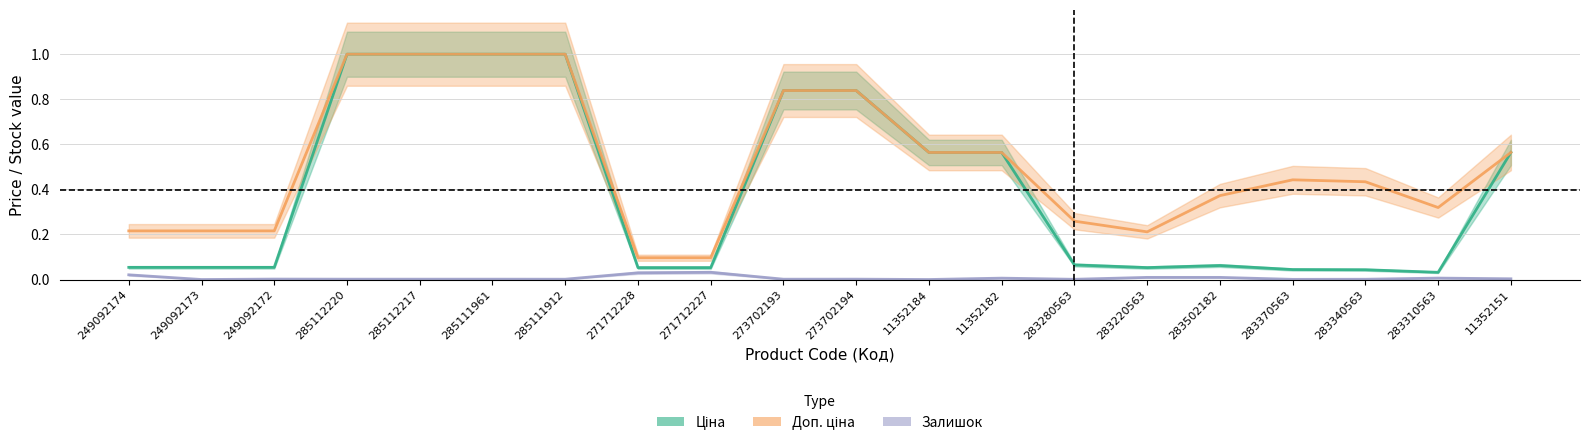

How many interior local valleys does the Доп. ціна series have?

2